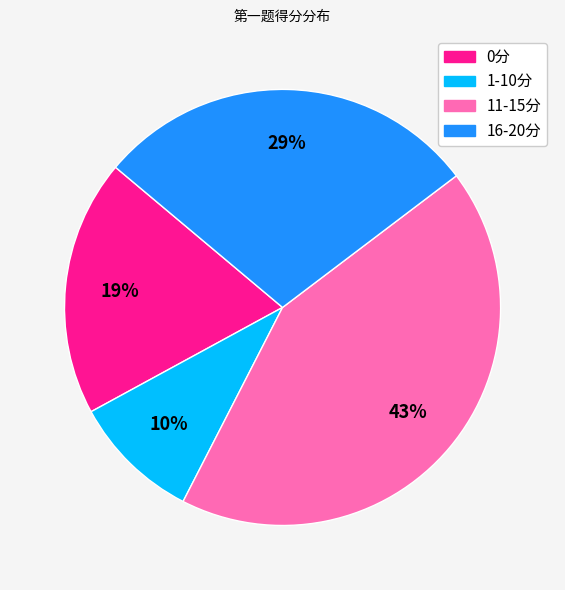

Rank the categories by value from lowest to highest.

1-10分, 0分, 16-20分, 11-15分